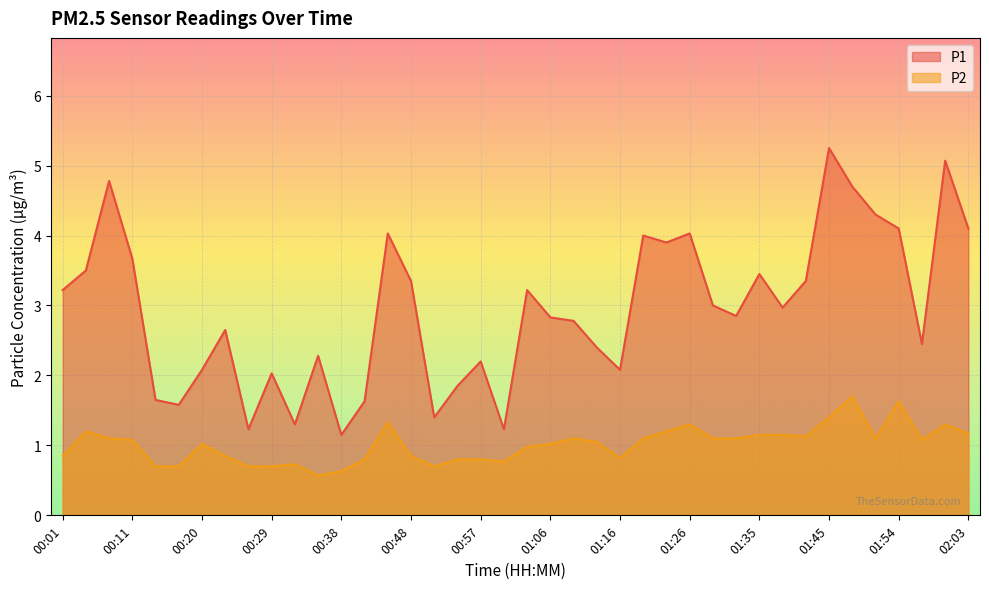

Rank the series at 01:09 from lowest to highest value.

P2, P1